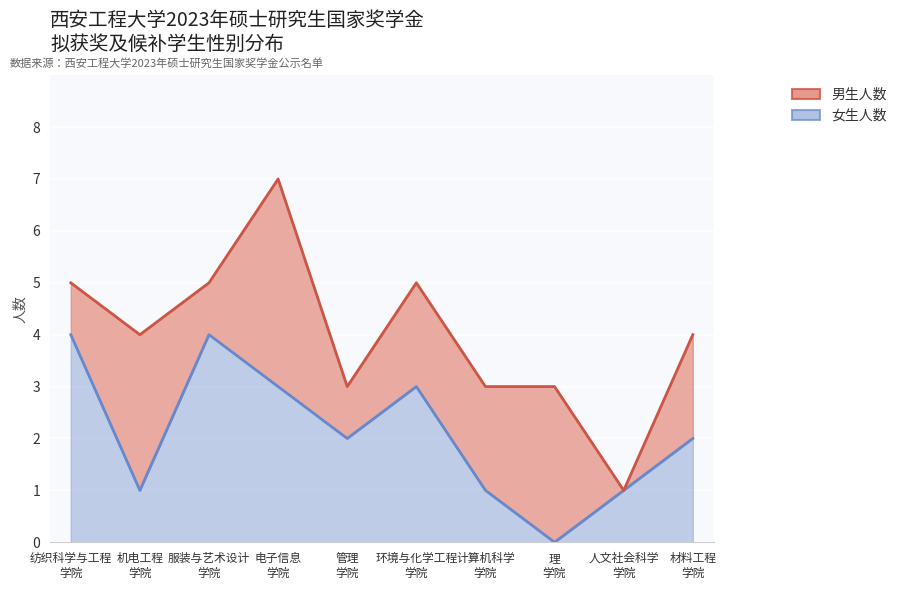

How many categories are shown in the chart?

10